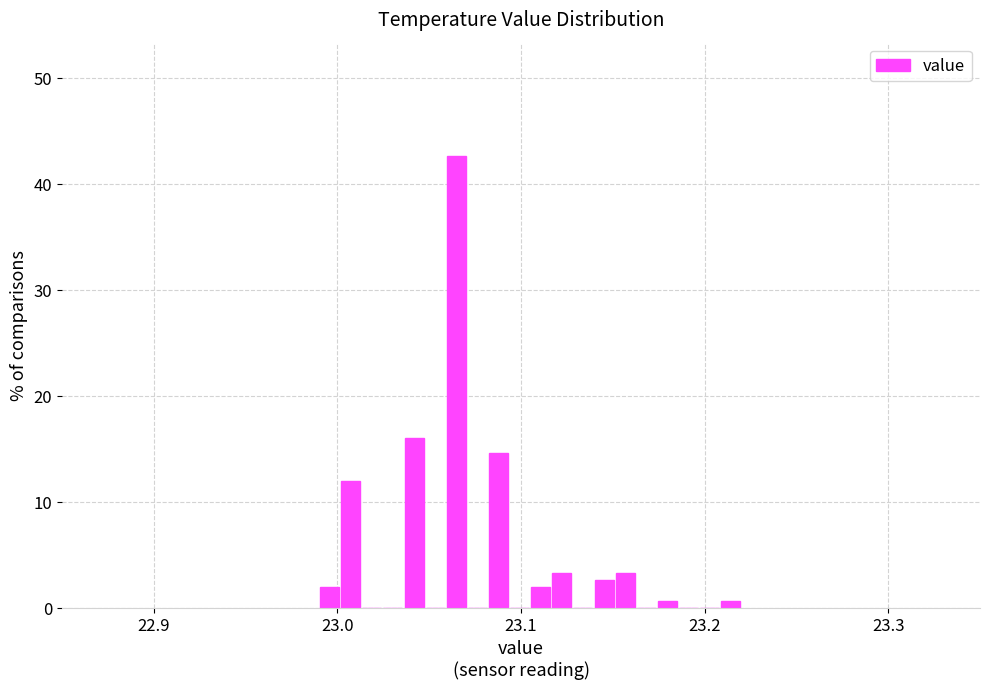

Read against the x-axis, roughly where is the centre of the tallest bar?

23.06